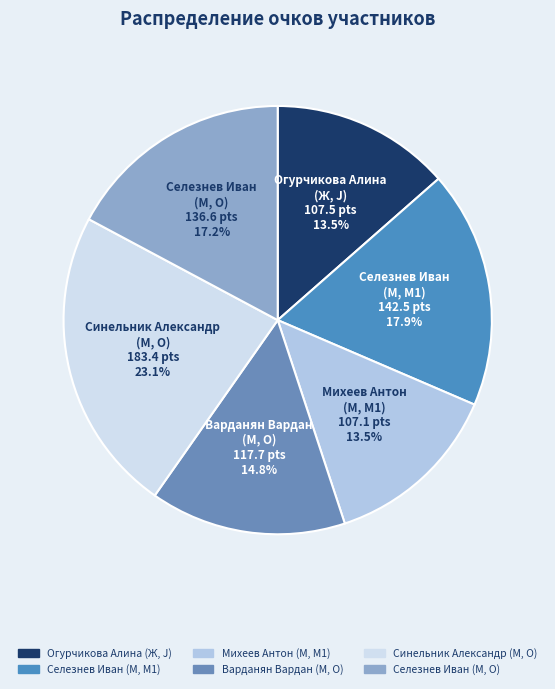

Does Варданян Вардан (М, O) represent more than half of the total?

No